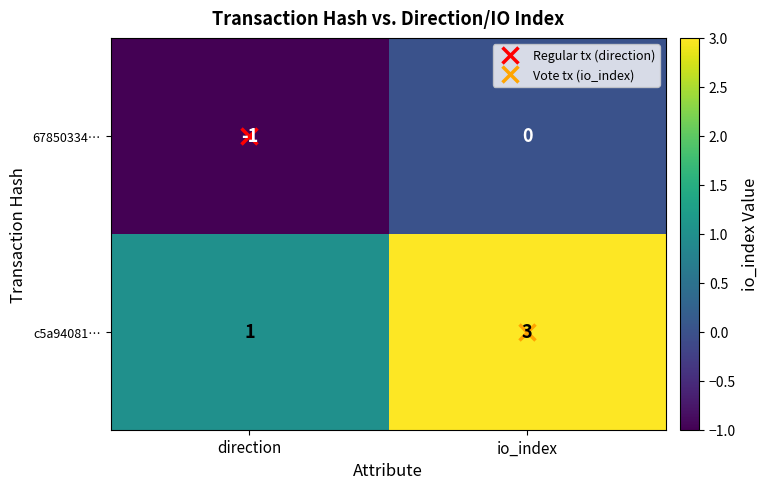

The value of 67850334… at io_index is 0. True or false?

True